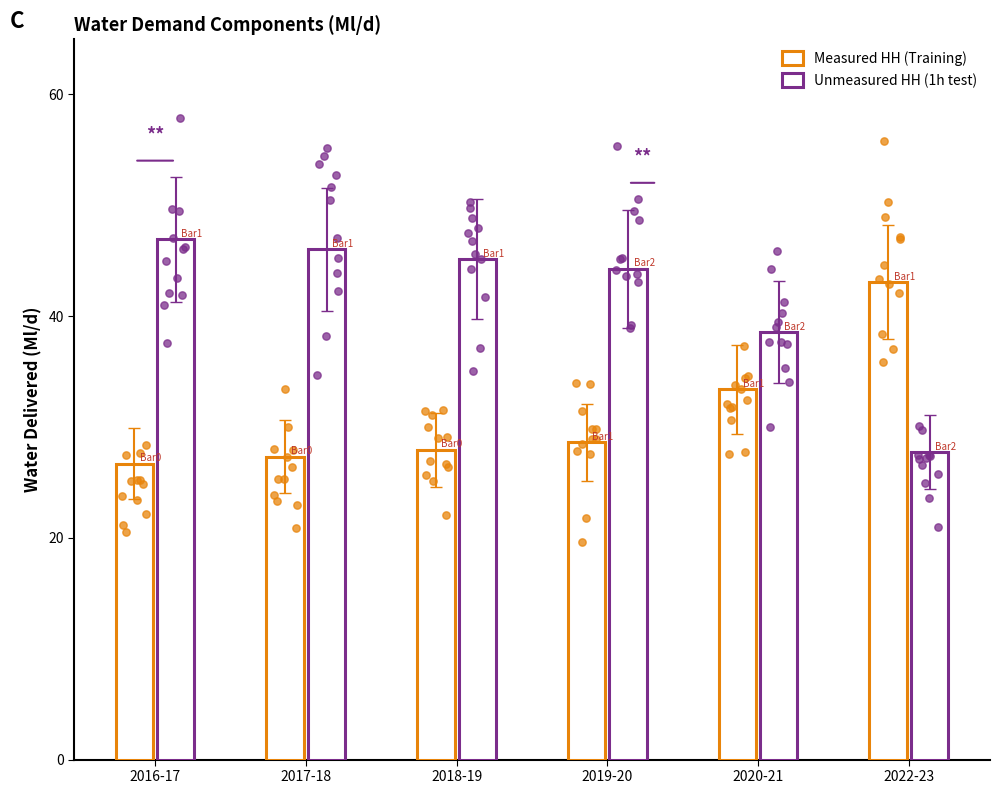

At how many categories does at least one series exceed 38?

6